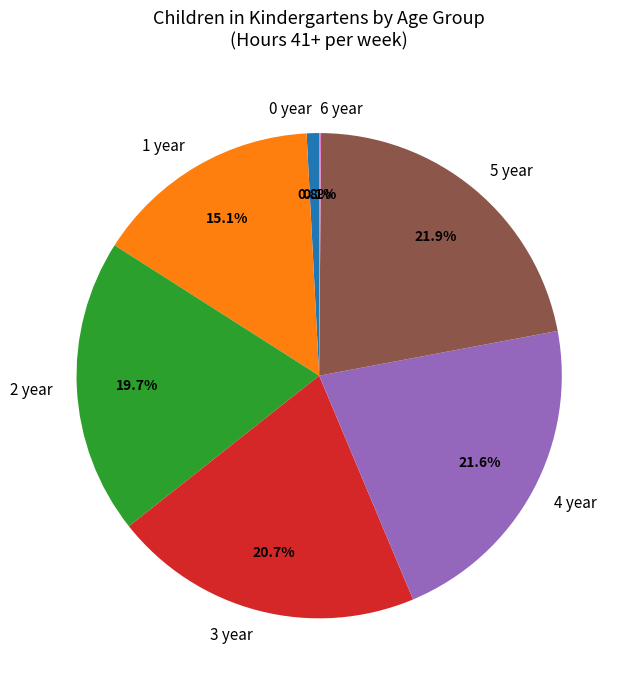

Does 2 year represent more than half of the total?

No